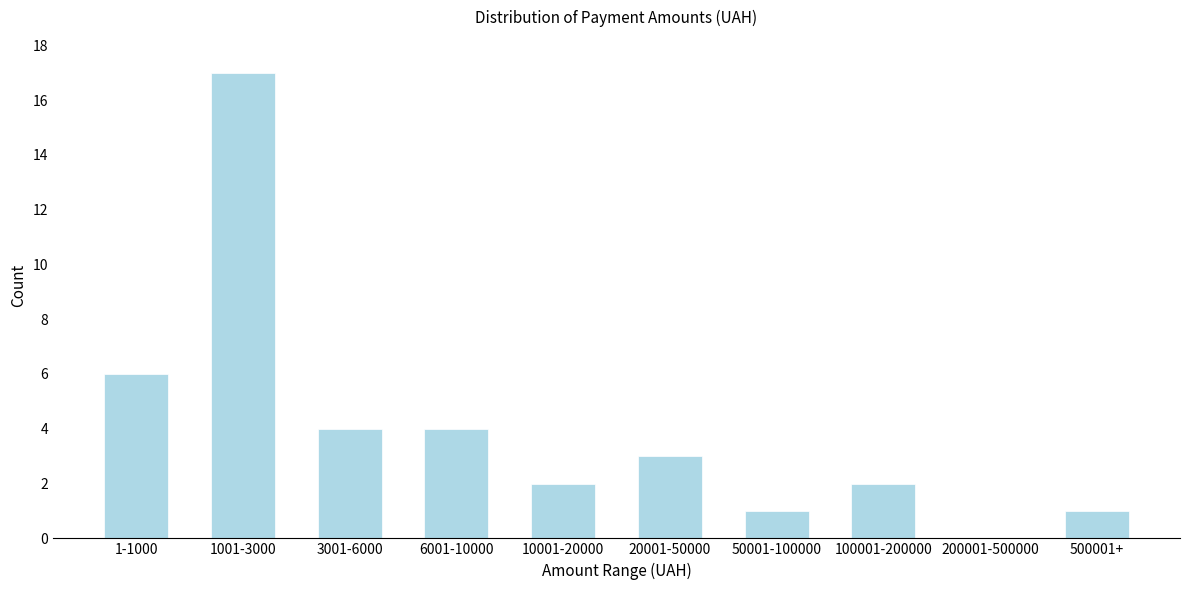

Reading left to right, extract all data points from this chart.

1-1000=6	1001-3000=17	3001-6000=4	6001-10000=4	10001-20000=2	20001-50000=3	50001-100000=1	100001-200000=2	200001-500000=0	500001+=1